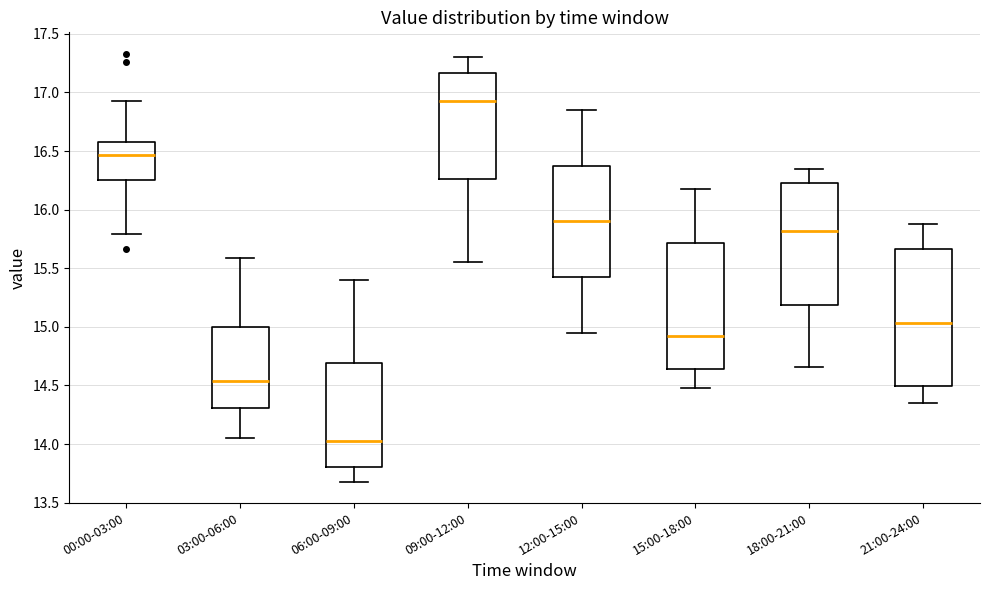

Comparing the boxes themselves (not the whiskers), which one is the tallest?

21:00-24:00